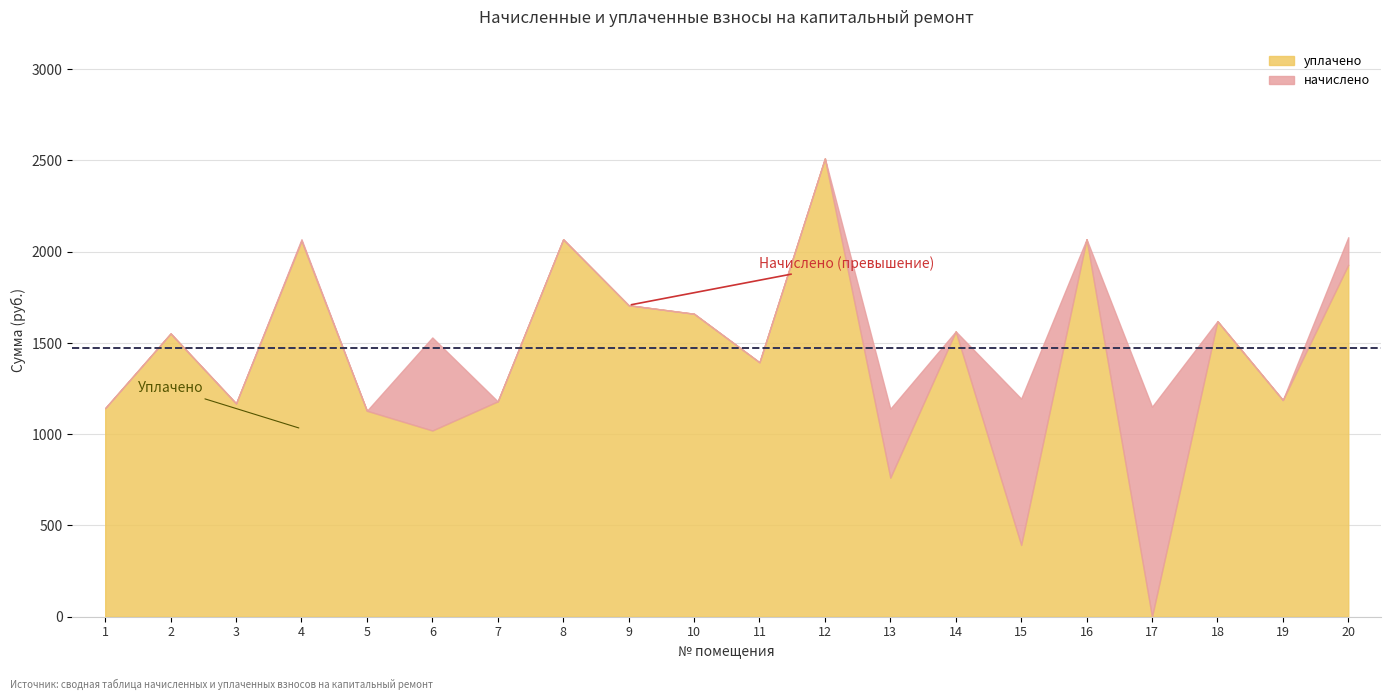

Read the начислено value at 19.

1187.2